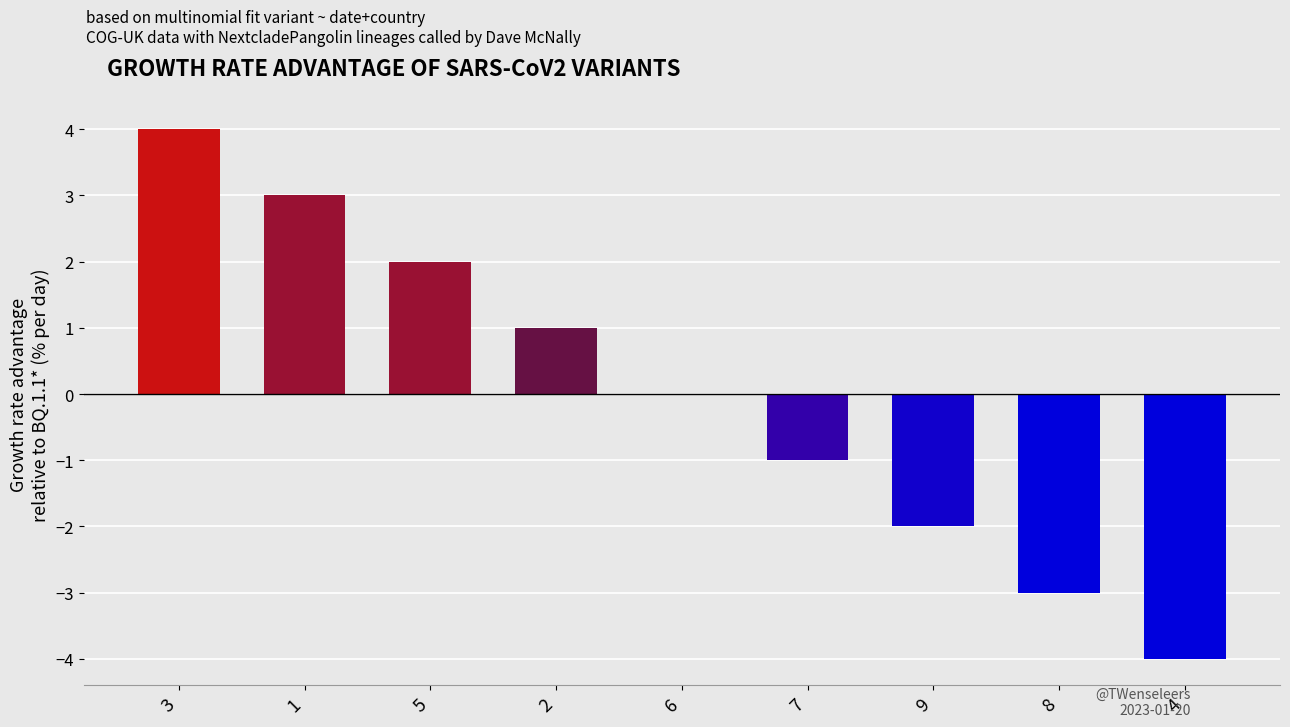

What is the maximum value shown in the chart?

4